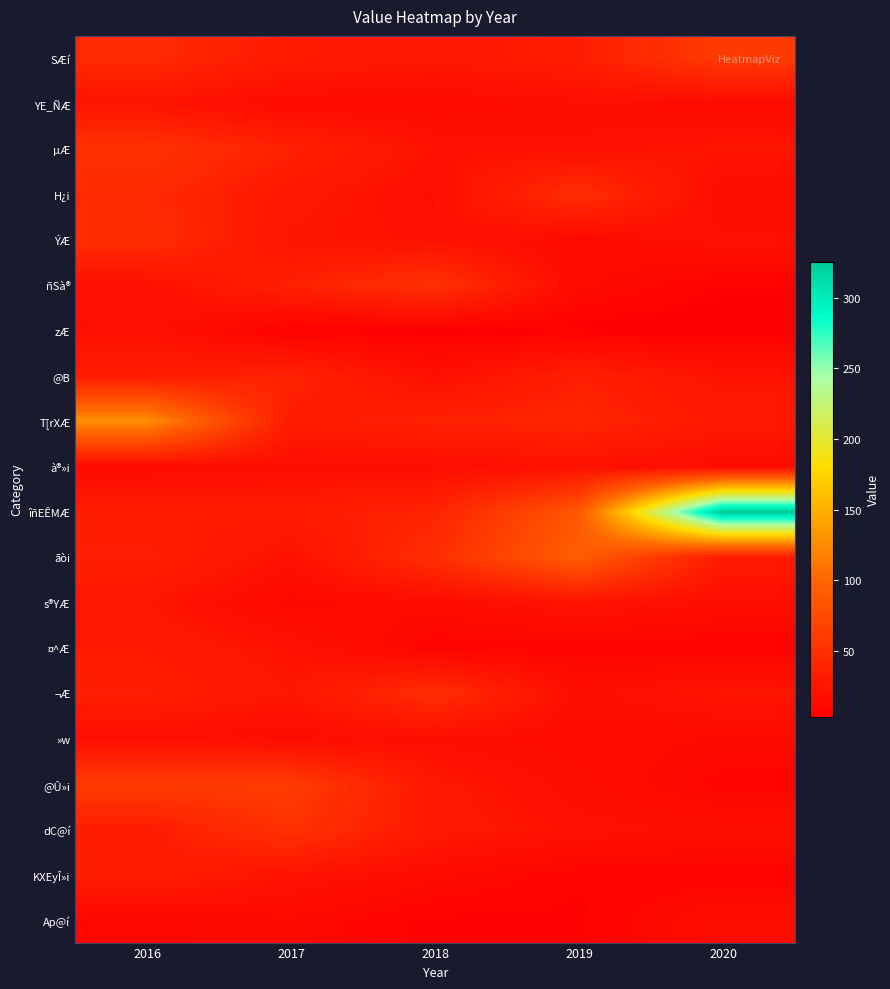

Between 2017 and 2020, which series saw the biggest shift?

îñEÊMÆ